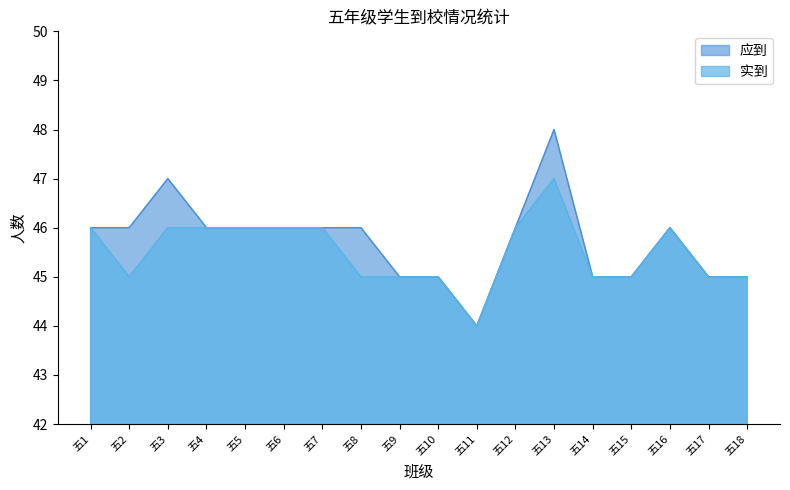

At which category does 实到 reach its first local peak?

五13